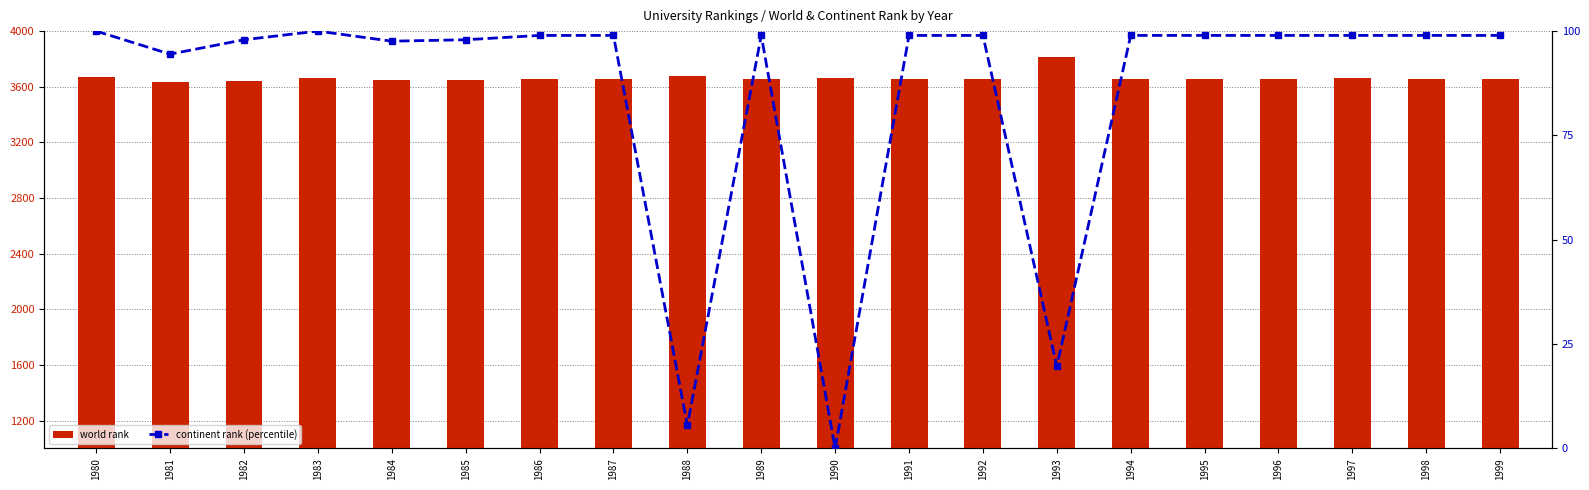

Count the number of categories in the chart.

20